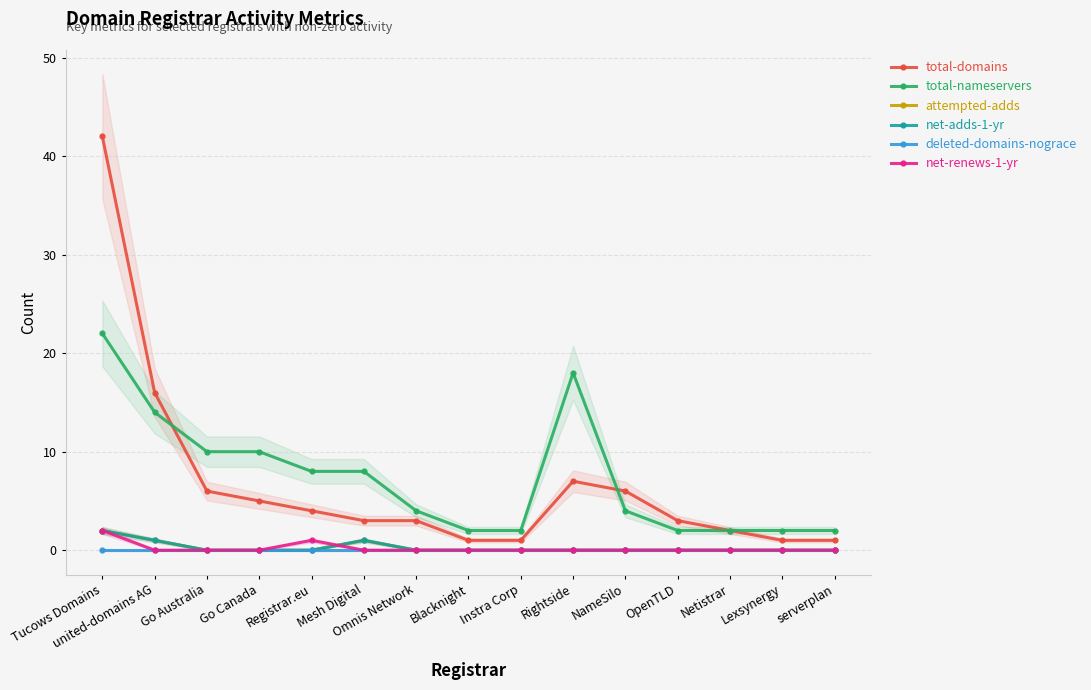

At which label does attempted-adds reach its peak?

Tucows Domains